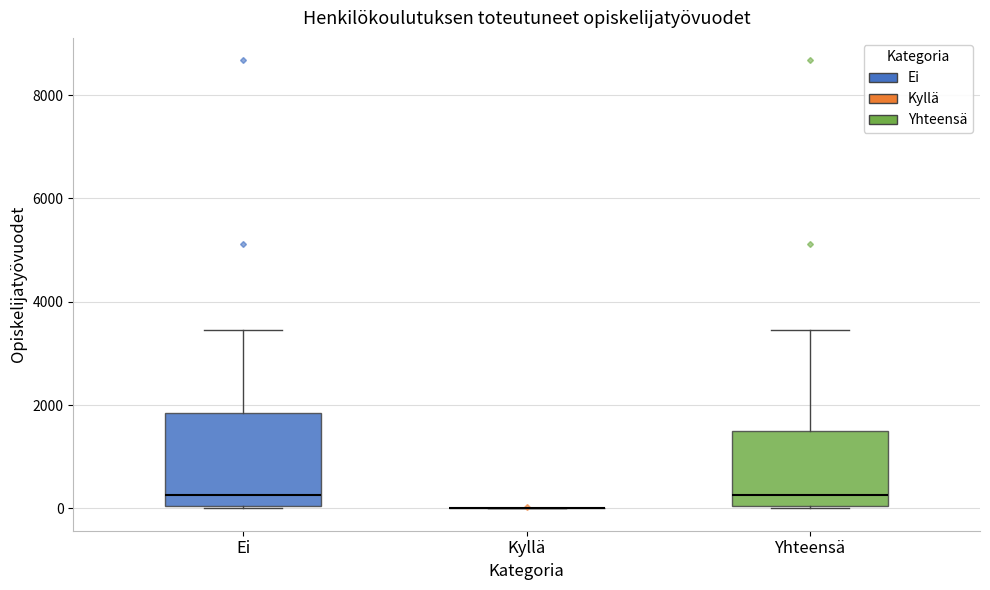

Reading left to right, read every box against the y-axis: the position of its median line, the range the box covers, and the ends of its whiskers. The values are not printed on the chart, so give them approximately, as read against the axis.

Ei: median 200, box 0 to 1800, whiskers 0 to 3400
Kyllä: box collapsed to a line at 0, whiskers 0 to 0
Yhteensä: median 200, box 0 to 1400, whiskers 0 to 3400